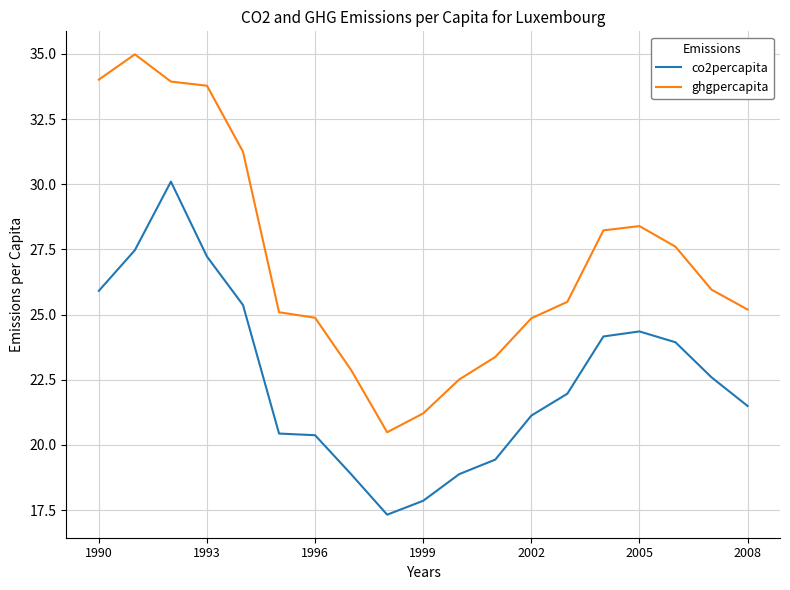

Which series has the largest range (max minus min)?

ghgpercapita